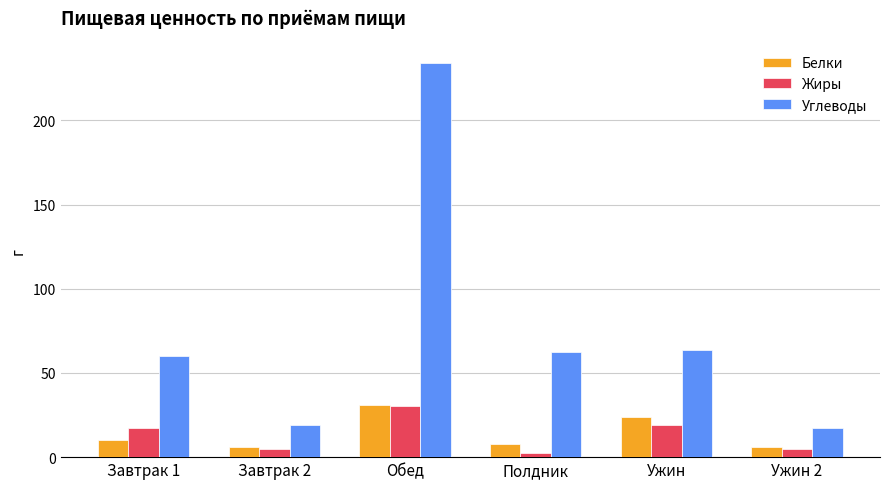

What value does the Белки series have at Ужин?

23.9